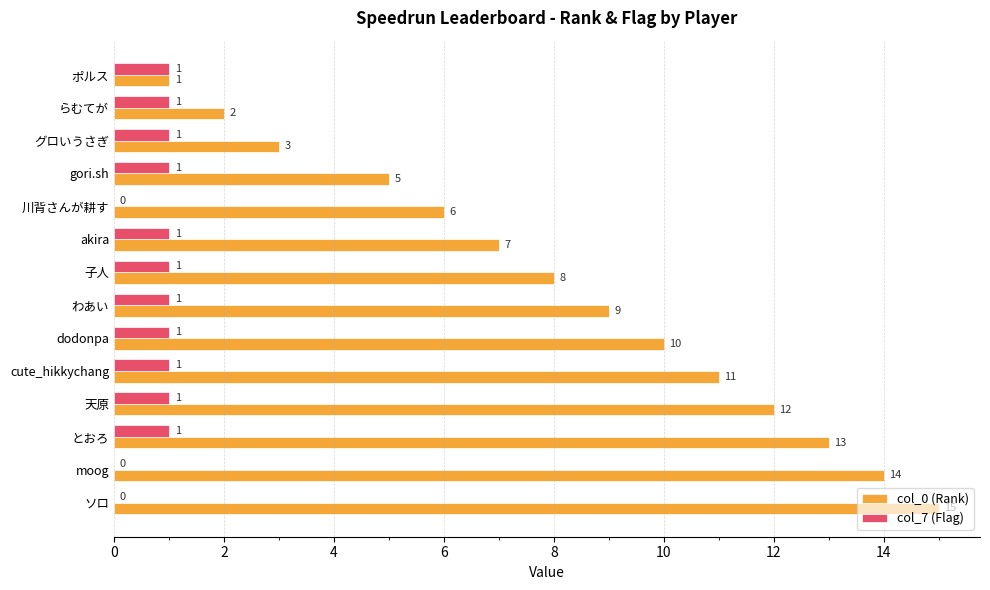

The col_0 (Rank) series shows 5 at gori.sh. True or false?

True